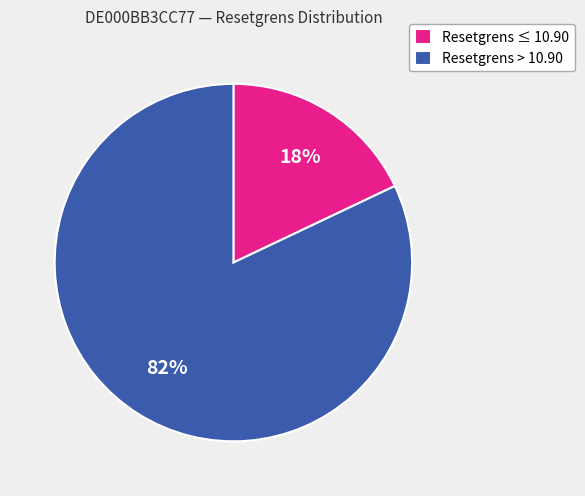

Combined, do Resetgrens > 10.90 and Resetgrens ≤ 10.90 account for over 50%?

Yes